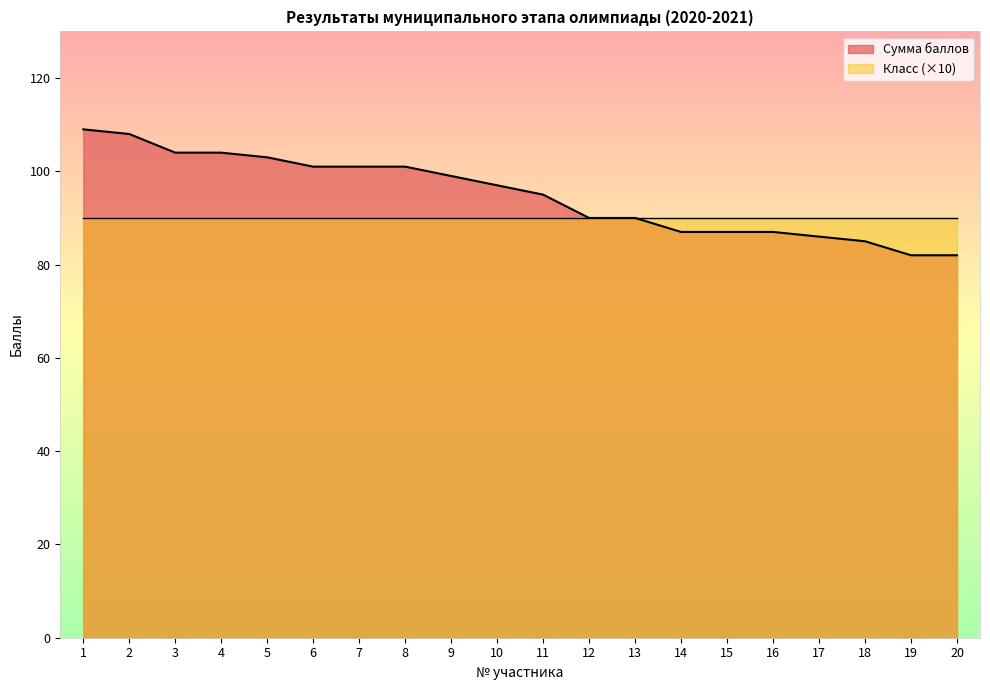

At which label is the value closest to 95?

11